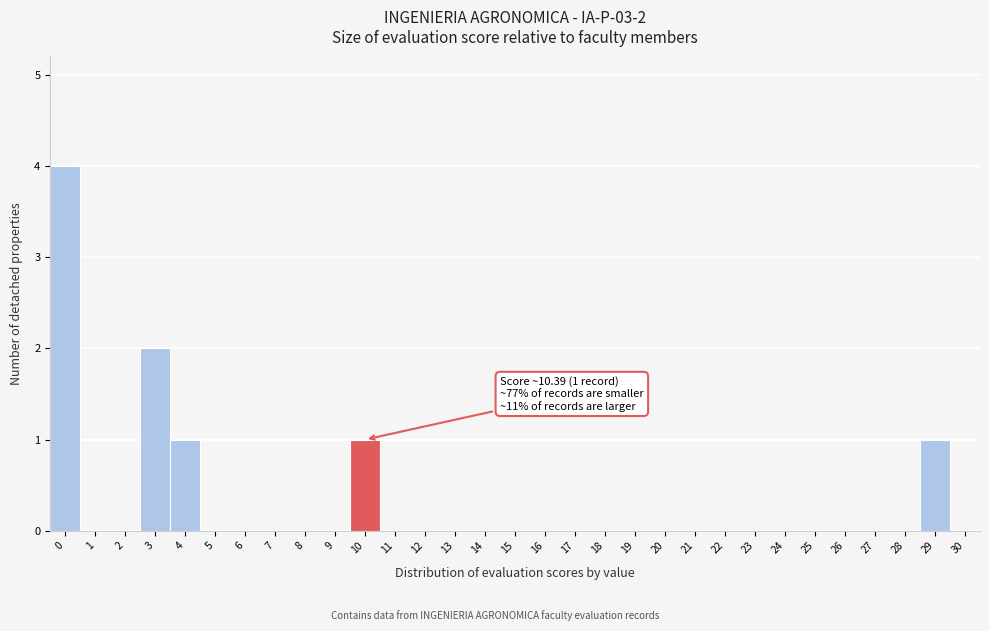

The chart shows a value of 1 at 10. True or false?

True